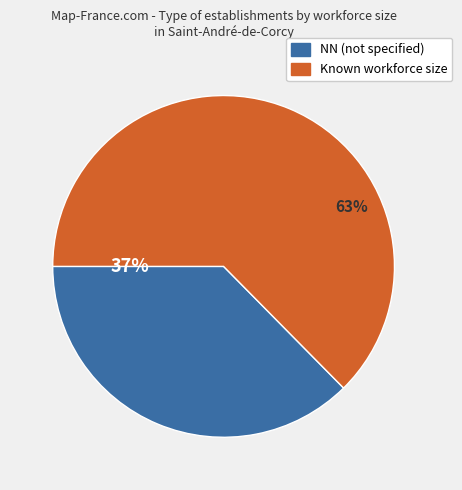

To the nearest percent, what is the average slice percentage?

50%